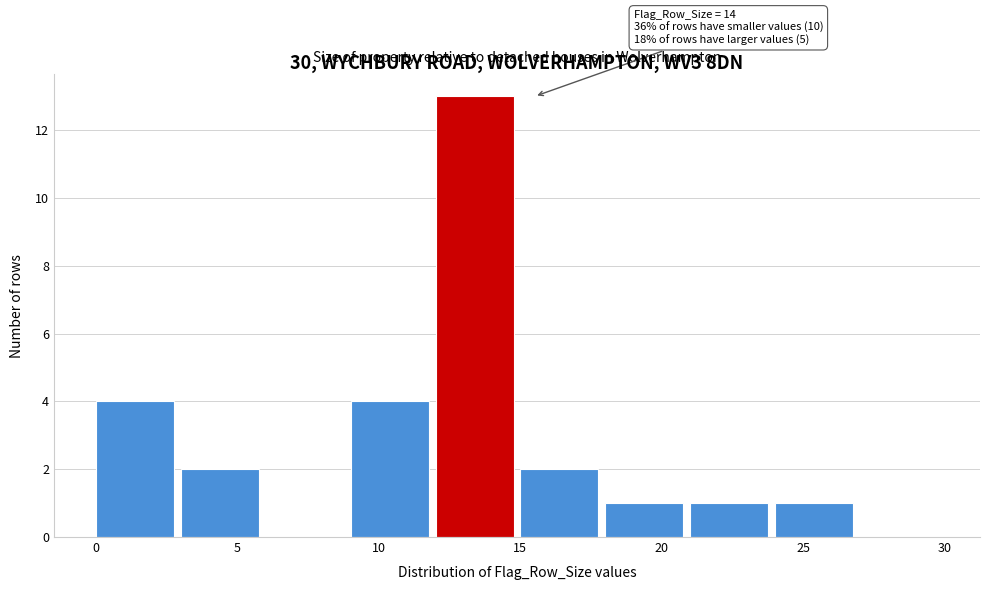

Over which range of the x-axis is the bar tallest?

12 to 15